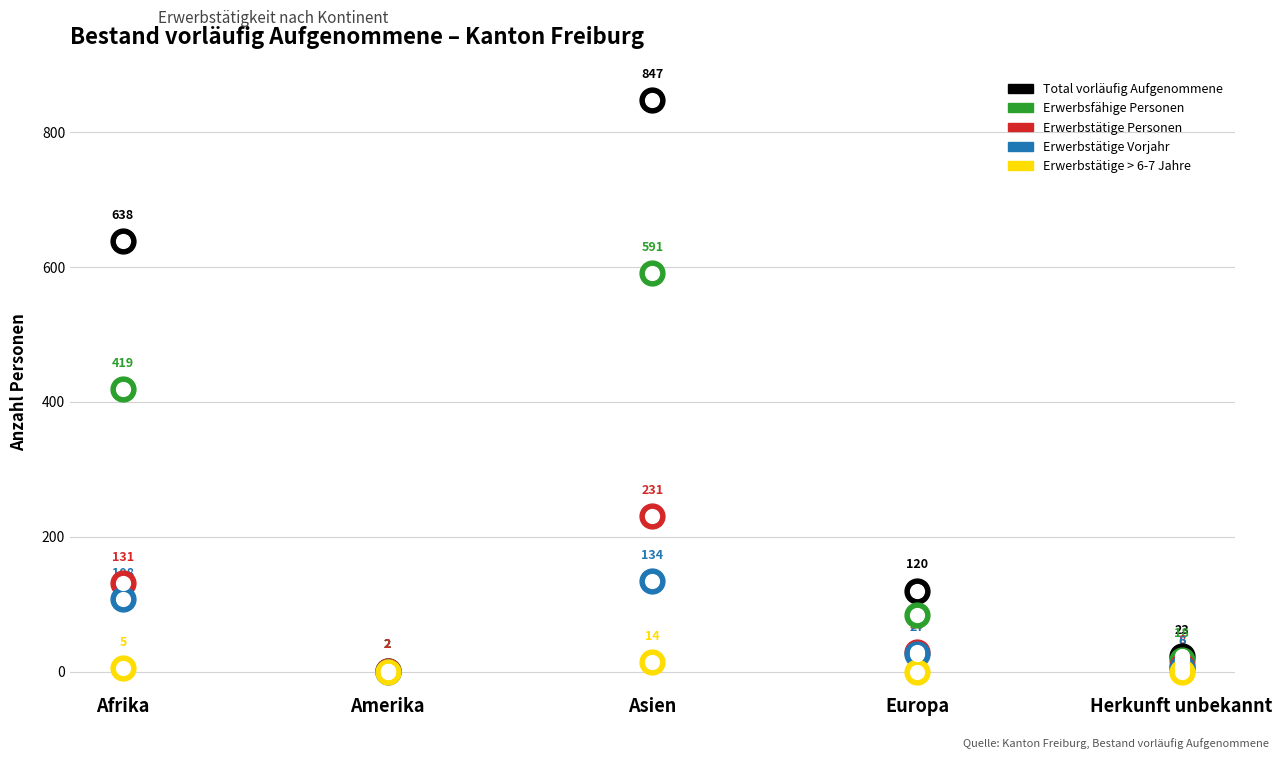

What are all the series names shown in the legend?

Total vorläufig Aufgenommene, Erwerbsfähige Personen, Erwerbstätige Personen, Erwerbstätige Vorjahr, Erwerbstätige > 6-7 Jahre